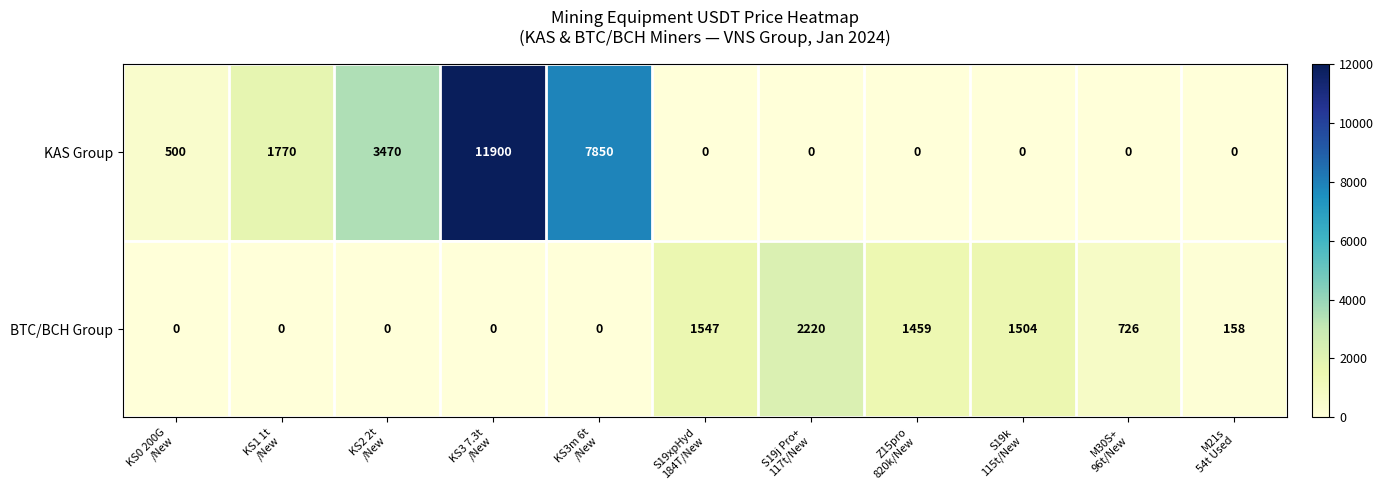

Between KS2 2t
/New and KS3 7.3t
/New, which series saw the biggest shift?

KAS Group